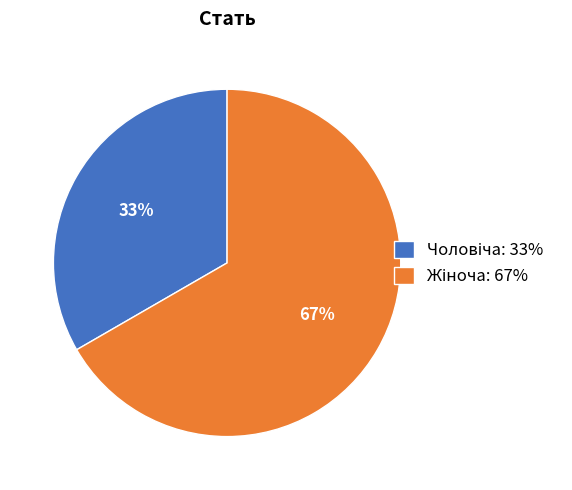

How many segments does this pie chart have?

2